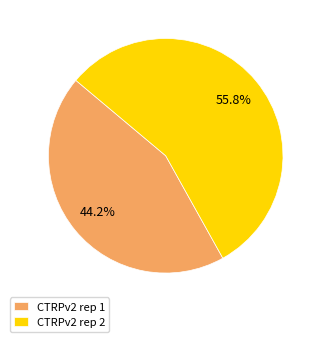

How many slices are in this pie chart?

2